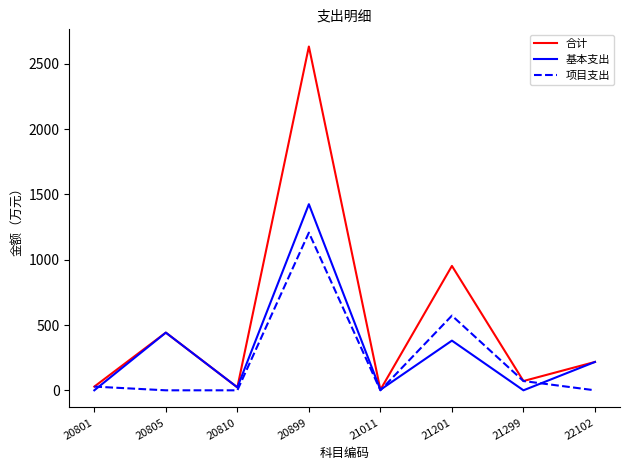

The 项目支出 series shows -811.9 at 22102. True or false?

False